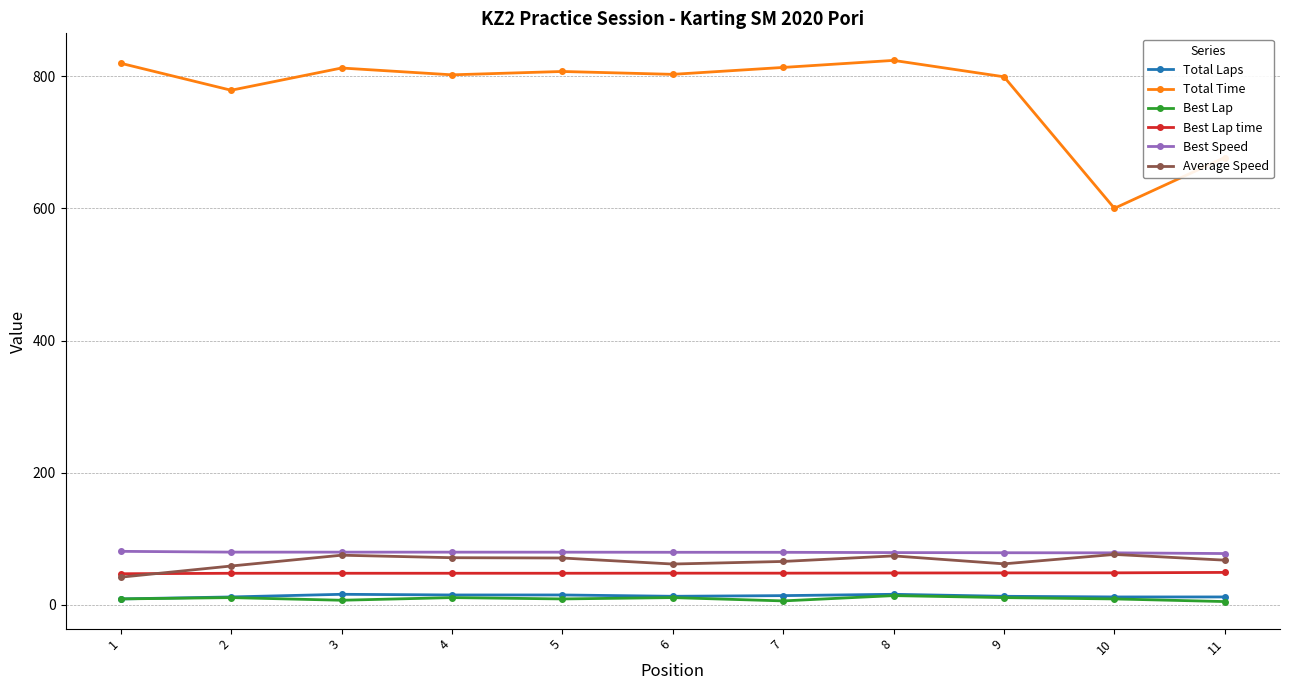

Which series has the largest range (max minus min)?

Total Time